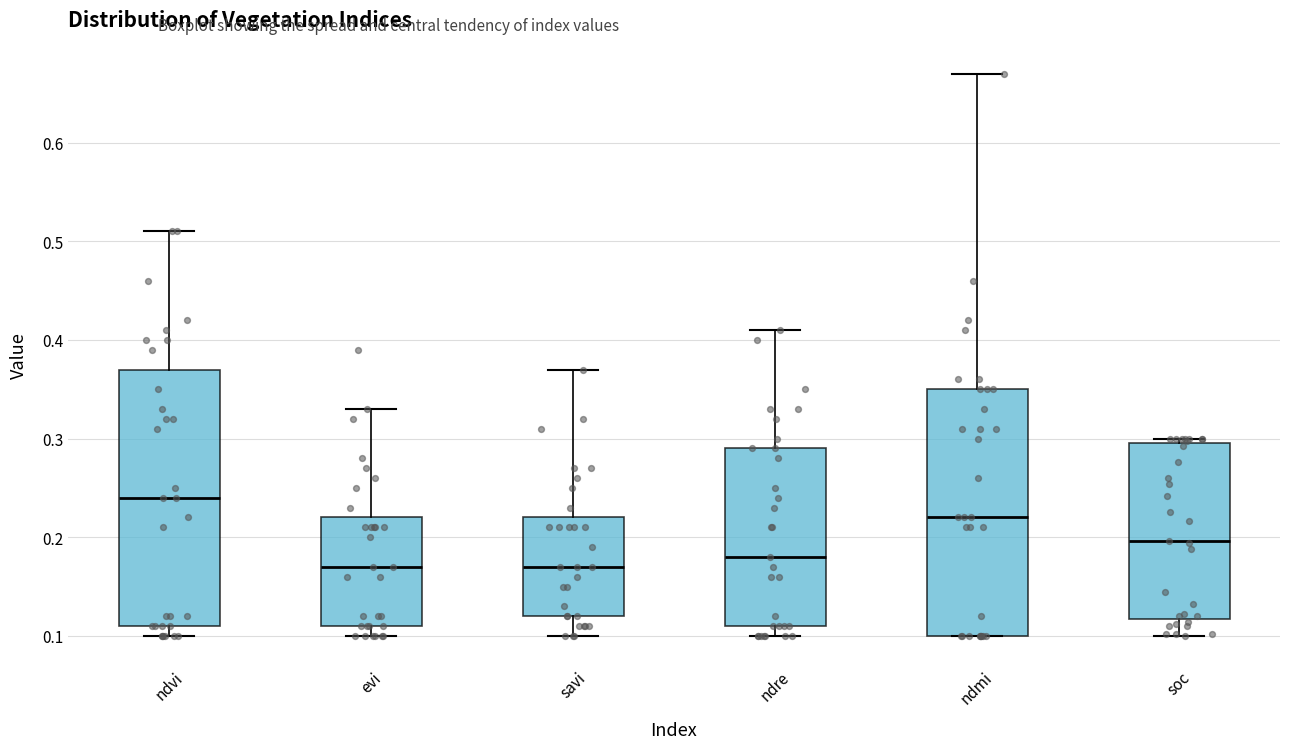

Reading left to right, transcribe this box plot: for each box, give where its median line is, the range the box spans, and where its two whiskers end, as read against the y-axis. The values are not printed on the chart, so give them approximately, as read against the axis.

ndvi: median 0.24, box 0.11 to 0.37, whiskers 0.10 to 0.51
evi: median 0.17, box 0.11 to 0.22, whiskers 0.10 to 0.33
savi: median 0.17, box 0.12 to 0.22, whiskers 0.10 to 0.37
ndre: median 0.18, box 0.11 to 0.29, whiskers 0.10 to 0.41
ndmi: median 0.22, box 0.10 to 0.35, whiskers 0.10 to 0.67
soc: median 0.20, box 0.12 to 0.30, whiskers 0.10 to 0.30 (just above the box's upper edge)